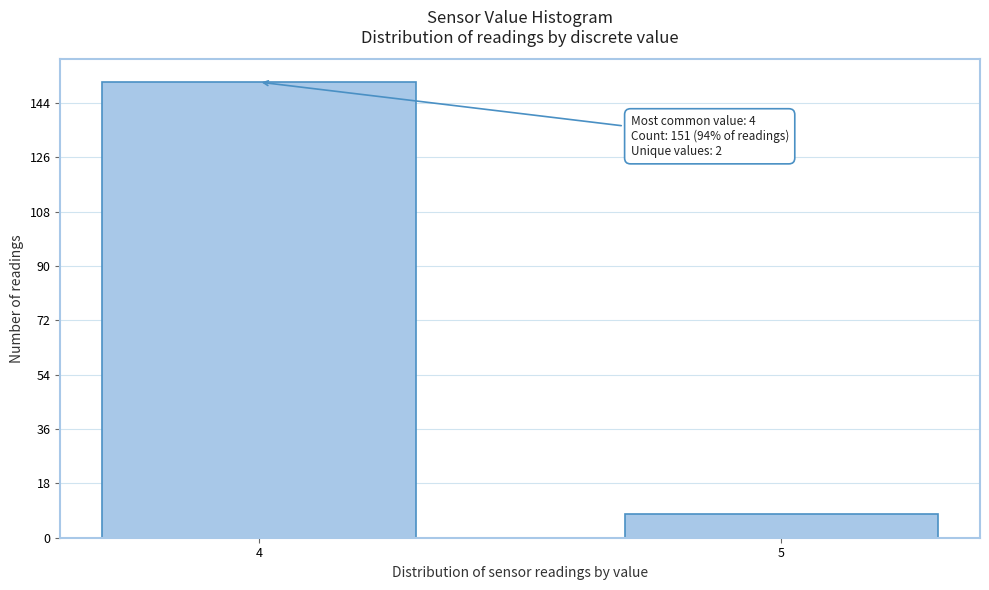

Reading right to left, list all the values displayed in this chart.

5=8	4=151